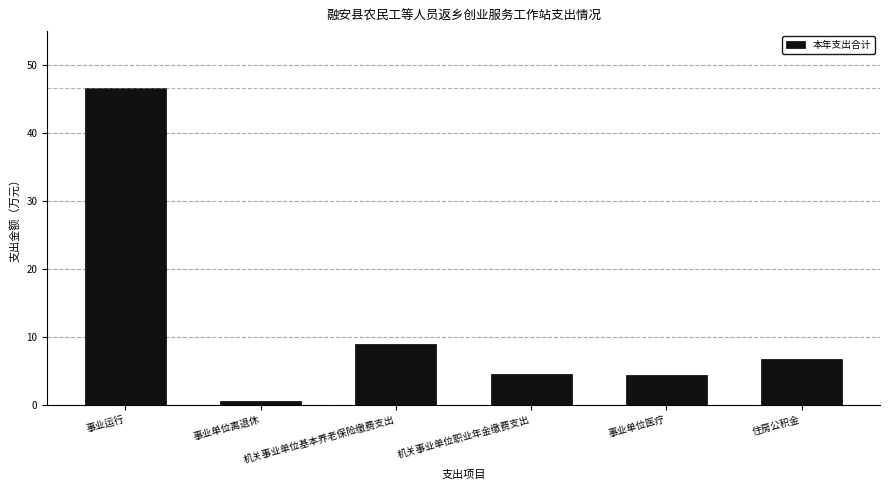

What is the ratio of the value at 事业单位医疗 to the value at 事业运行?

0.1